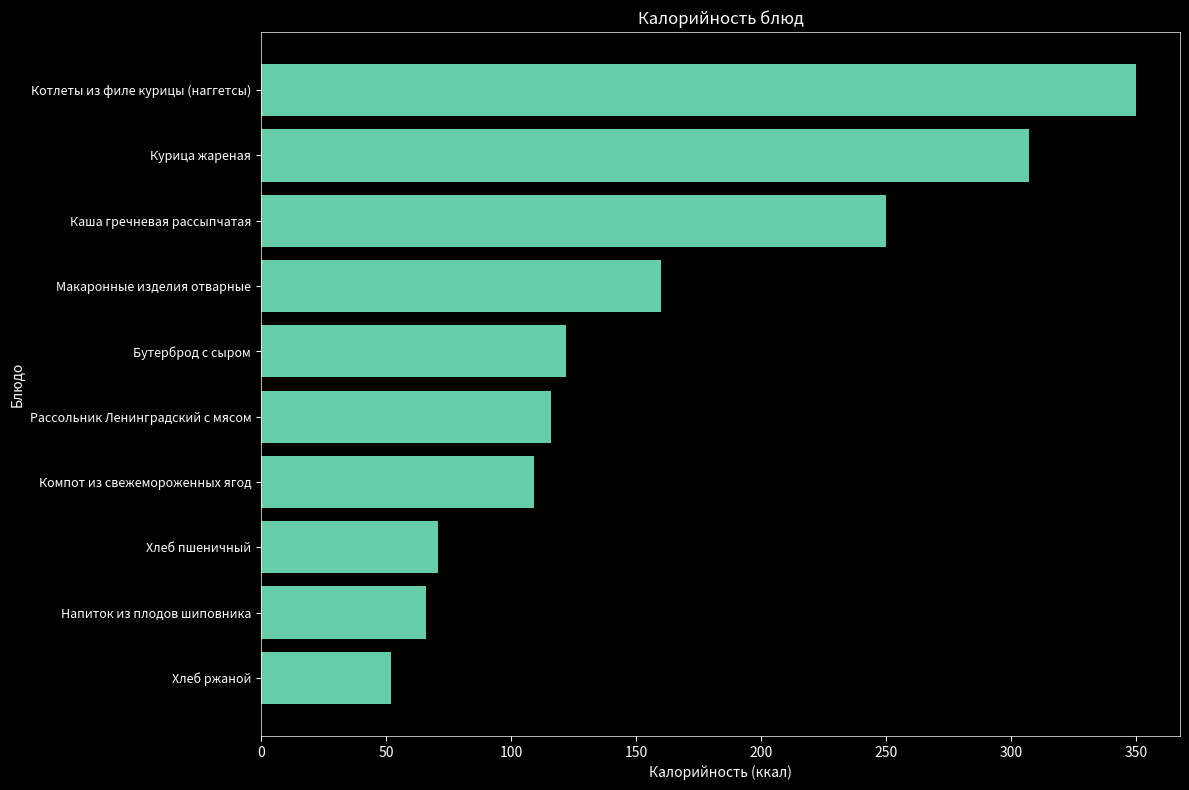

Rank the categories by value from lowest to highest.

Хлеб ржаной, Напиток из плодов шиповника, Хлеб пшеничный, Компот из свежемороженных ягод, Рассольник Ленинградский с мясом, Бутерброд с сыром, Макаронные изделия отварные, Каша гречневая рассыпчатая, Курица жареная, Котлеты из филе курицы (наггетсы)